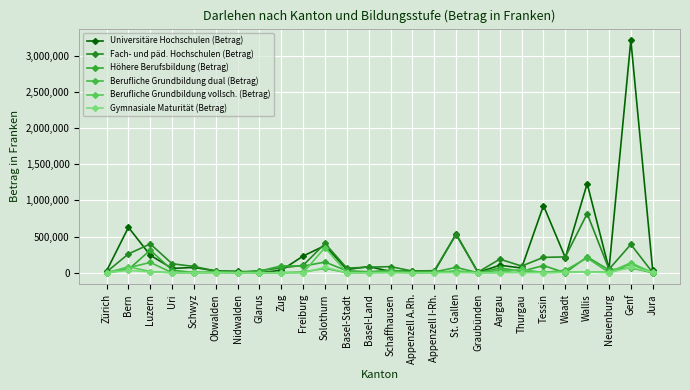

Which series has the widest spread of values?

Universitäre Hochschulen (Betrag)